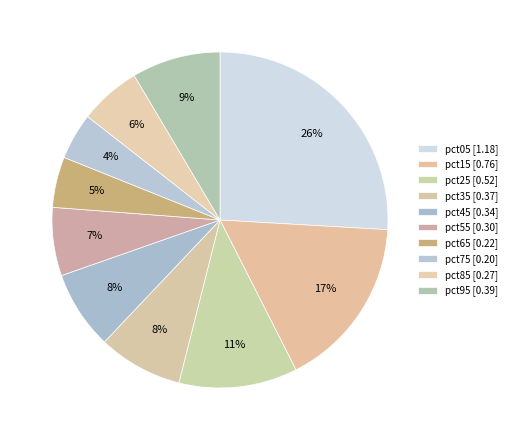

What percentage is NOT represented by pct15?

83.4%